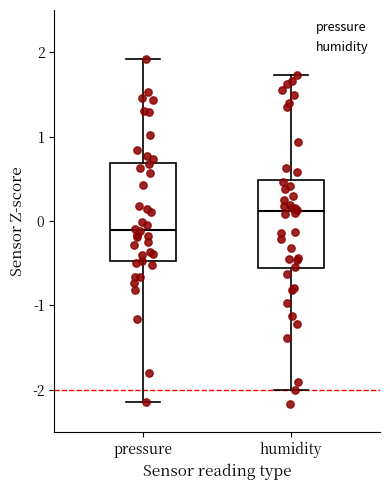

Where does the median line of the box for humidity sit on the y-axis? The values are not printed on the chart, so give them approximately, as read against the axis.

0.1